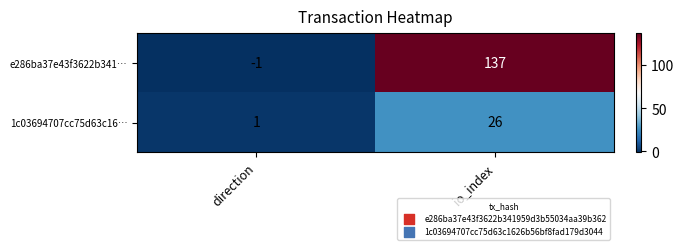

Where is 1c03694707cc75d63c16… nearest to the value 13?

direction